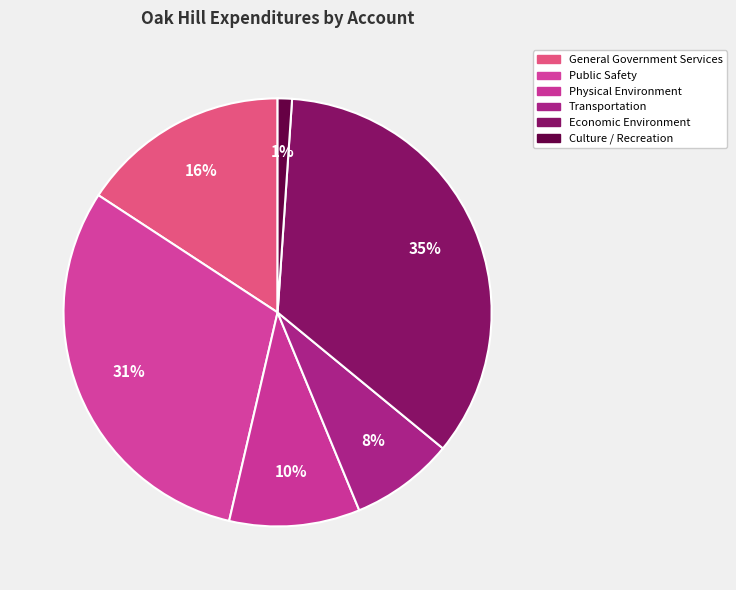

Approximately how many times larger is the value at Economic Environment compared to Public Safety?

1.1